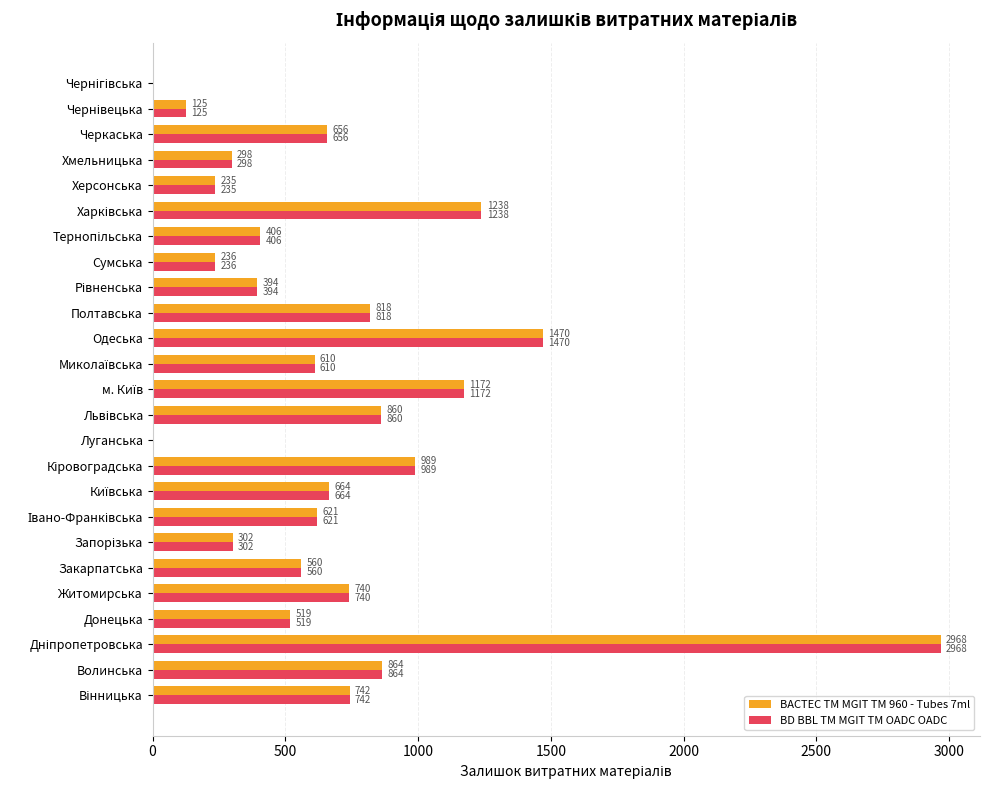

What is the total value across all series at Донецька?

1038